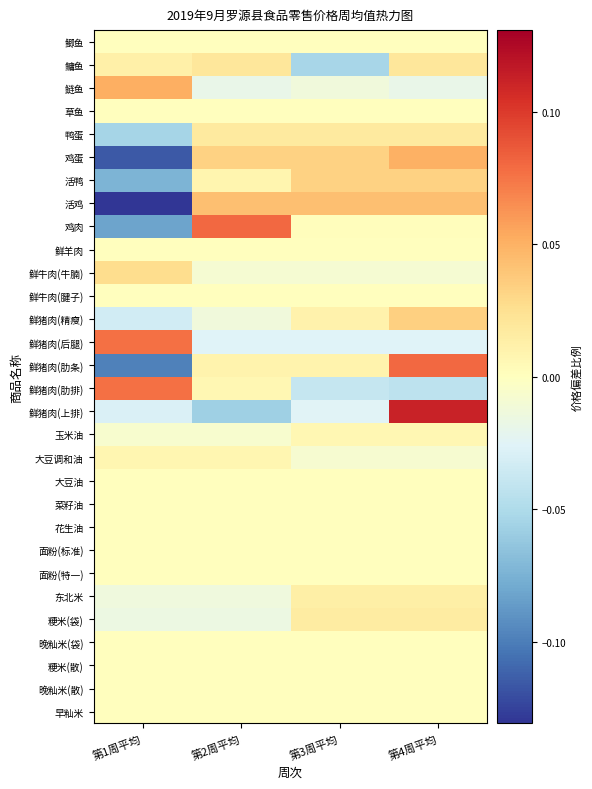

List the series in order of their peak value, lowest first.

早籼米, 晚籼米(散), 粳米(散), 晚籼米(袋), 面粉(特一), 面粉(标准), 花生油, 菜籽油, 大豆油, 鲜牛肉(腱子), 鲜羊肉, 草鱼, 鲫鱼, 玉米油, 大豆调和油, 东北米, 粳米(袋), 鸭蛋, 鳙鱼, 鲜牛肉(牛腩), 活鸭, 鲜猪肉(精瘦), 活鸡, 鸡蛋, 鲢鱼, 鲜猪肉(后腿), 鲜猪肉(肋排), 鲜猪肉(肋条), 鸡肉, 鲜猪肉(上排)